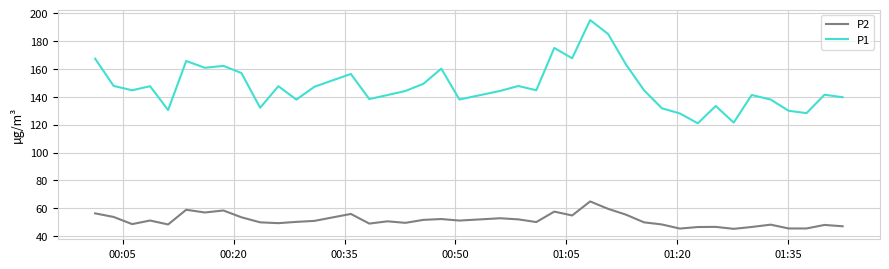

List the series in order of their overall mean, highest first.

P1, P2